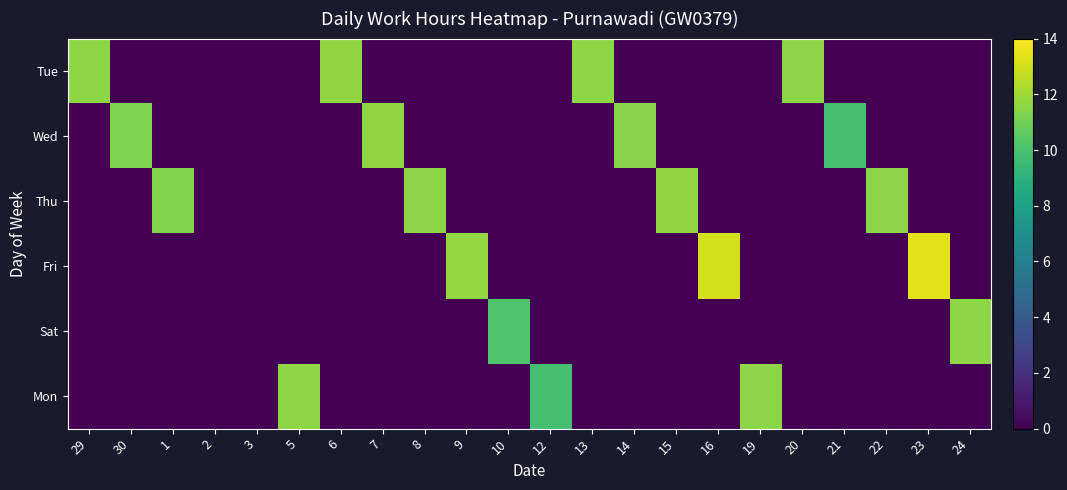

Which series changed the most between 13 and 16?

Fri